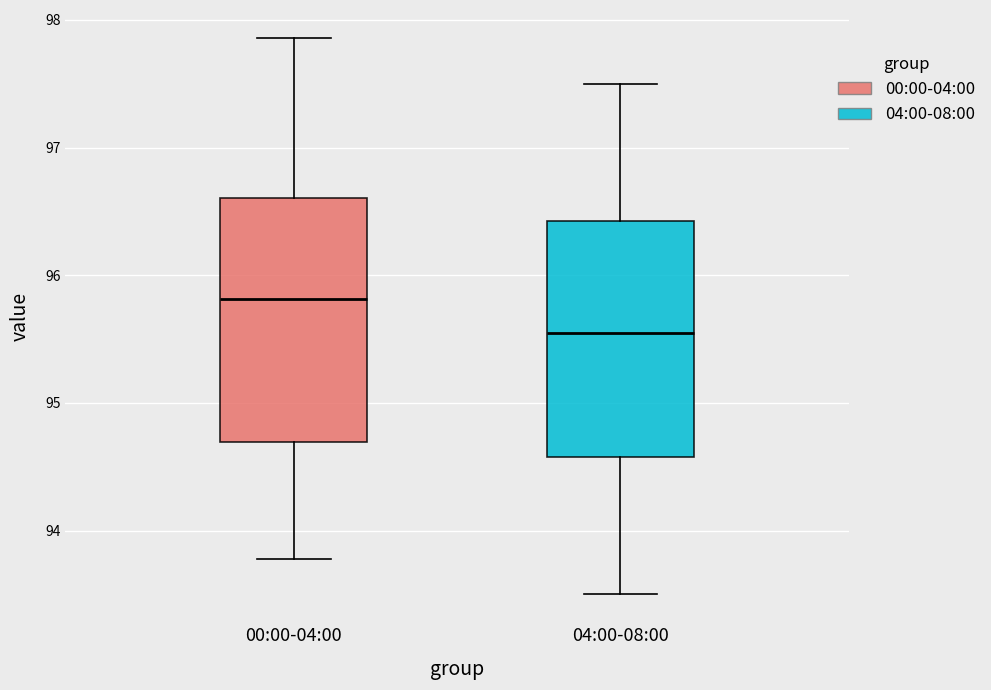

Where is the upper edge of the box for 04:00-08:00 on the y-axis? The values are not printed on the chart, so give them approximately, as read against the axis.

96.4